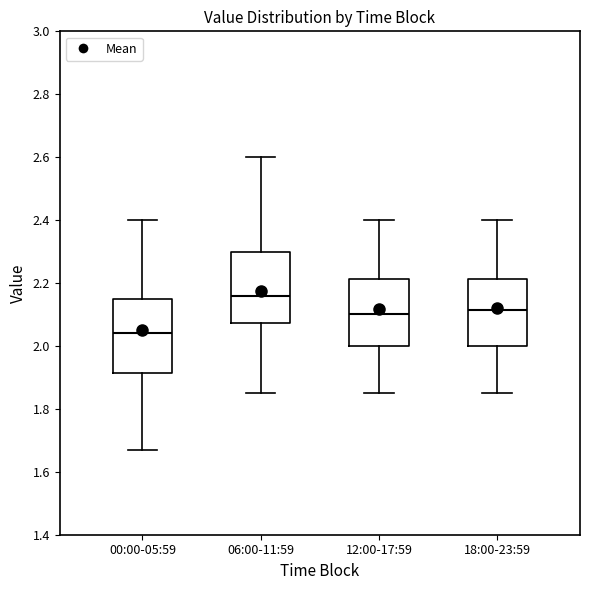

Where does the upper whisker of the box for 18:00-23:59 end on the y-axis? The values are not printed on the chart, so give them approximately, as read against the axis.

2.40